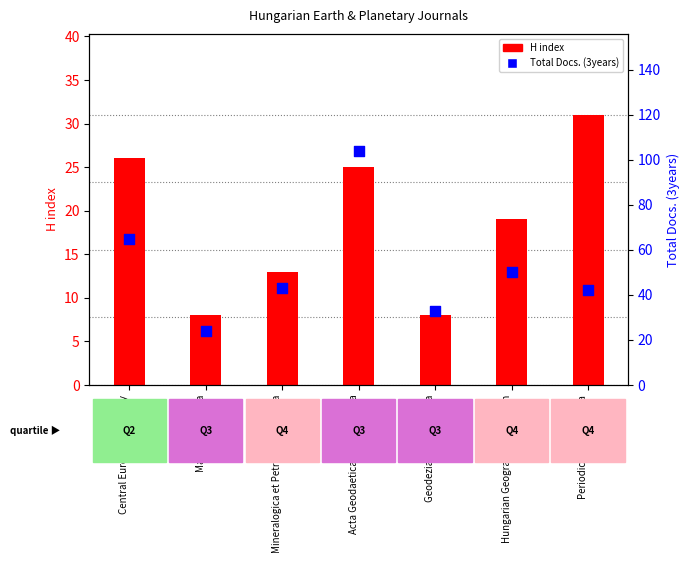

Which series contains the highest Y value?

Total Docs. (3years)